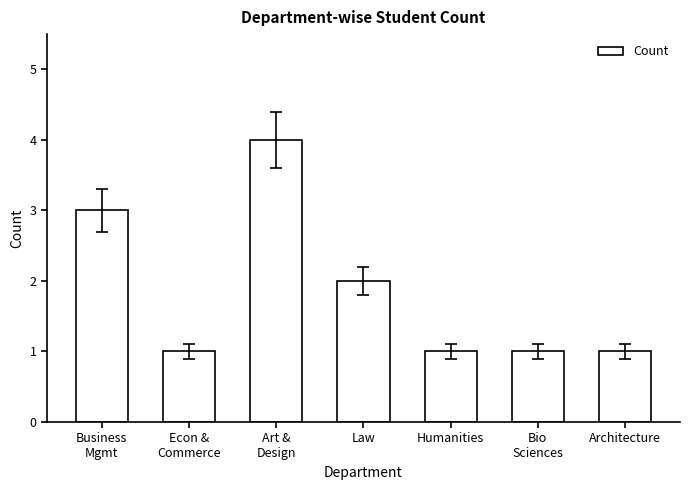

What is the difference between the maximum and minimum values?

3